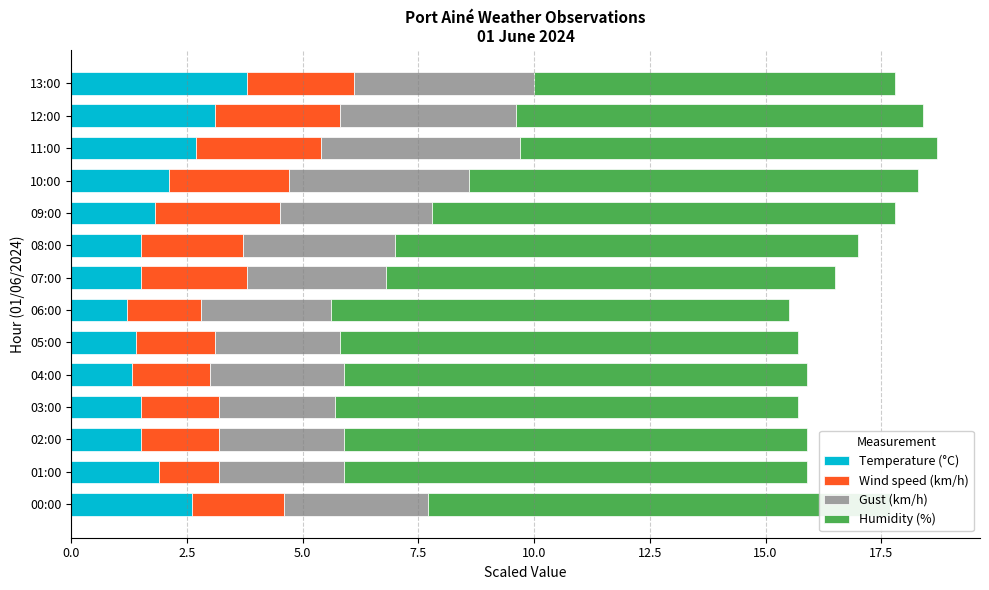

At how many categories does at least one series exceed 3?

14